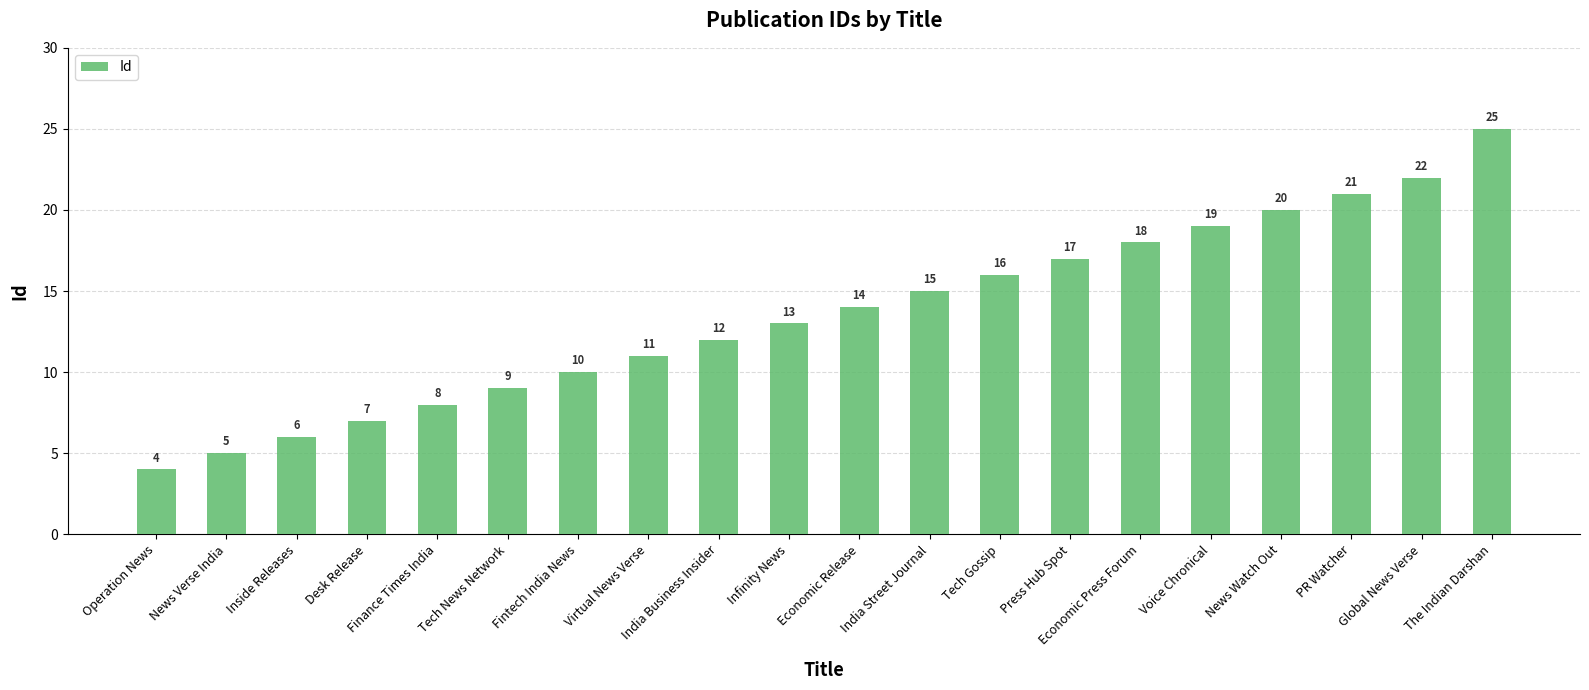

What position from the left is Tech Gossip?

13